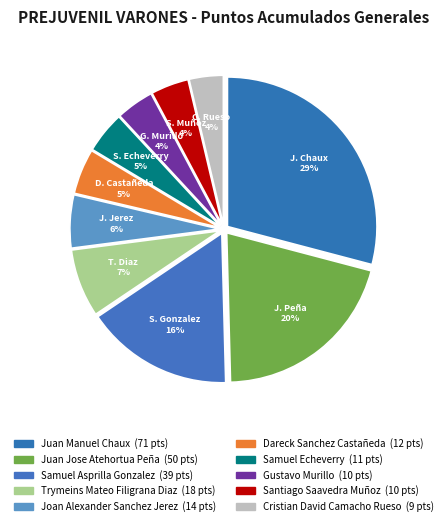

Rank the categories by value from lowest to highest.

Cristian David Camacho Rueso, Gustavo Murillo, Santiago Saavedra Muñoz, Samuel Echeverry, Dareck Sanchez Castañeda, Joan Alexander Sanchez Jerez, Trymeins Mateo Filigrana Diaz, Samuel Asprilla Gonzalez, Juan Jose Atehortua Peña, Juan Manuel Chaux